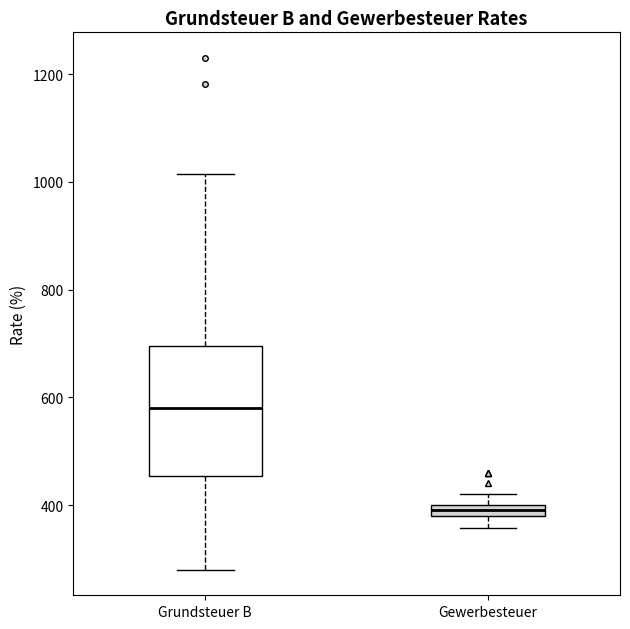

Where is the lower edge of the box for Gewerbesteuer on the y-axis? The values are not printed on the chart, so give them approximately, as read against the axis.

380